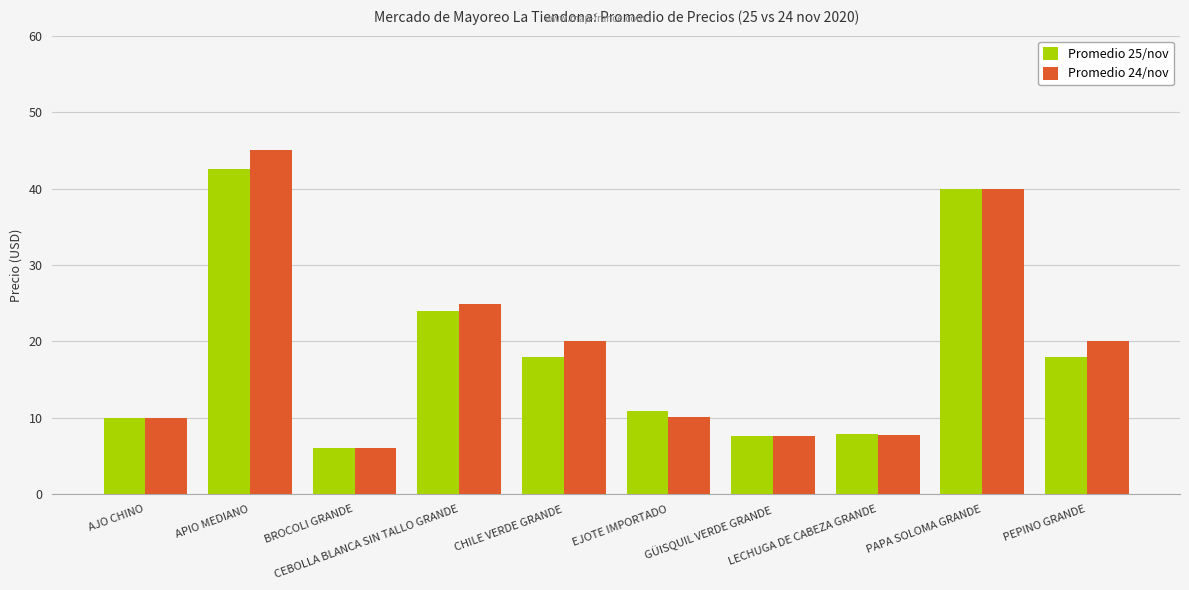

What is the approximate value of Promedio 24/nov at APIO MEDIANO?

45.0